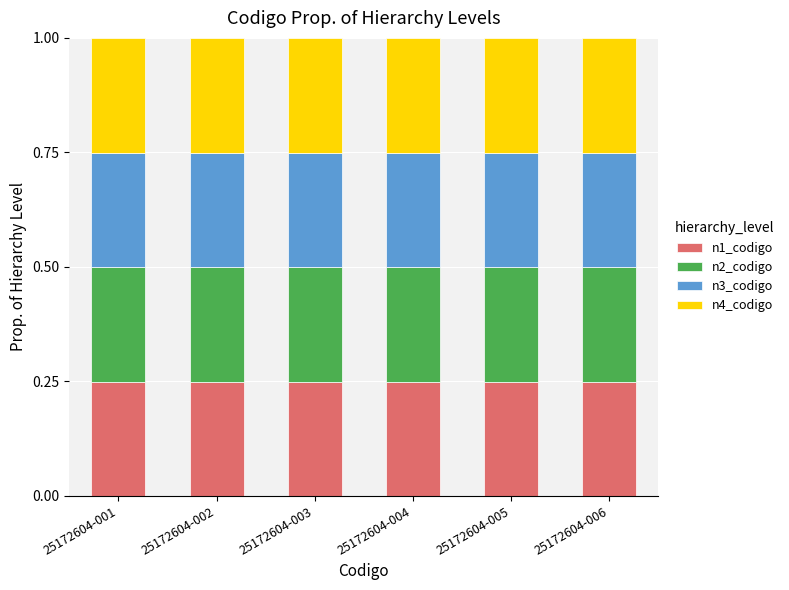

Does the chart contain stacked bars?

Yes